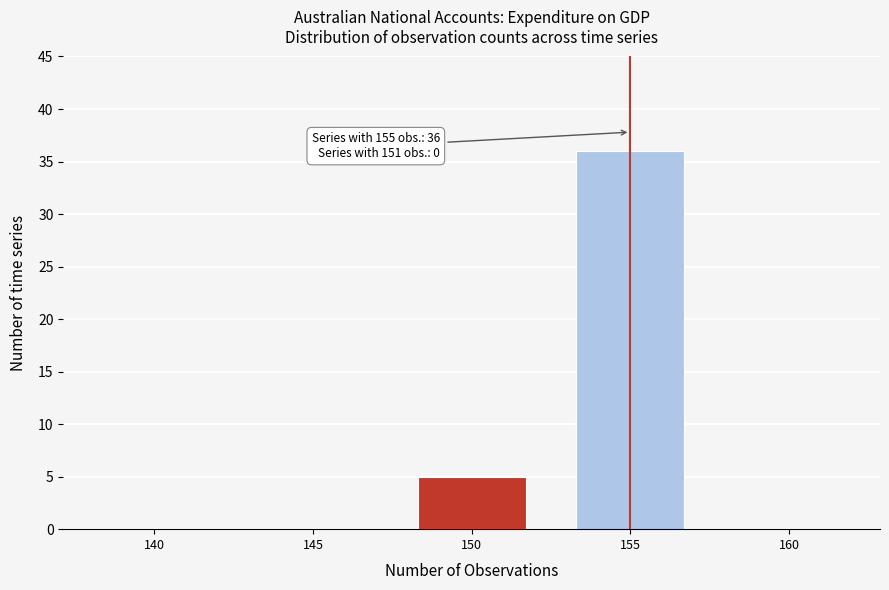

At which label is the value closest to 18?

150